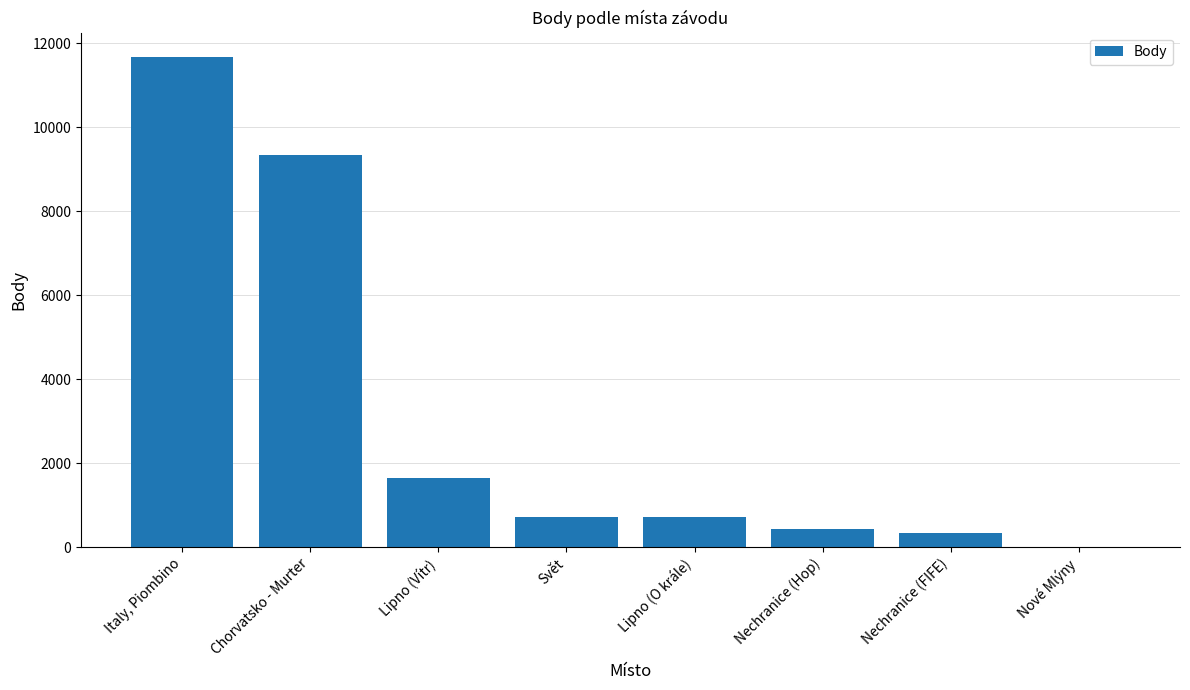

At which category does the chart reach its peak across all series?

Italy, Piombino